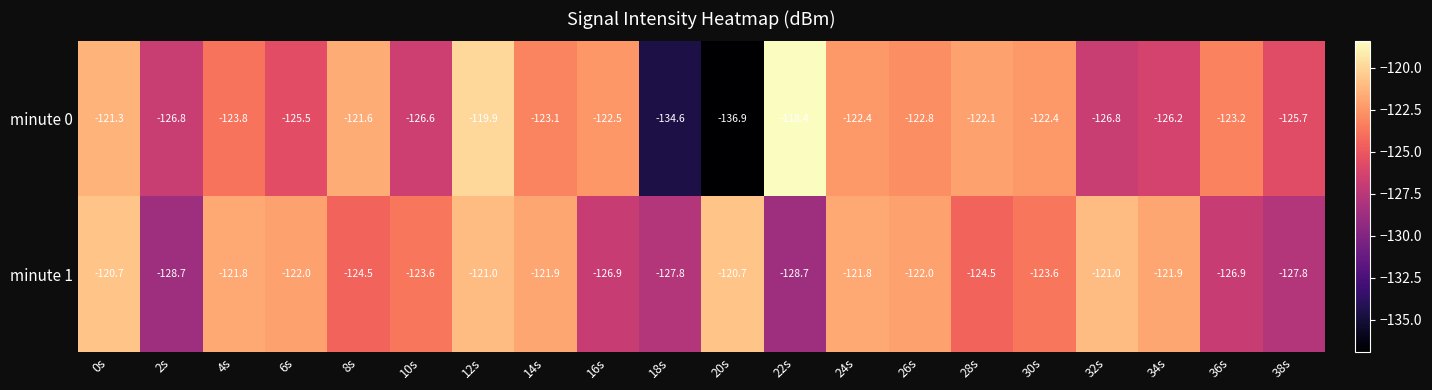

Rank the series at 26s from highest to lowest value.

minute 1, minute 0